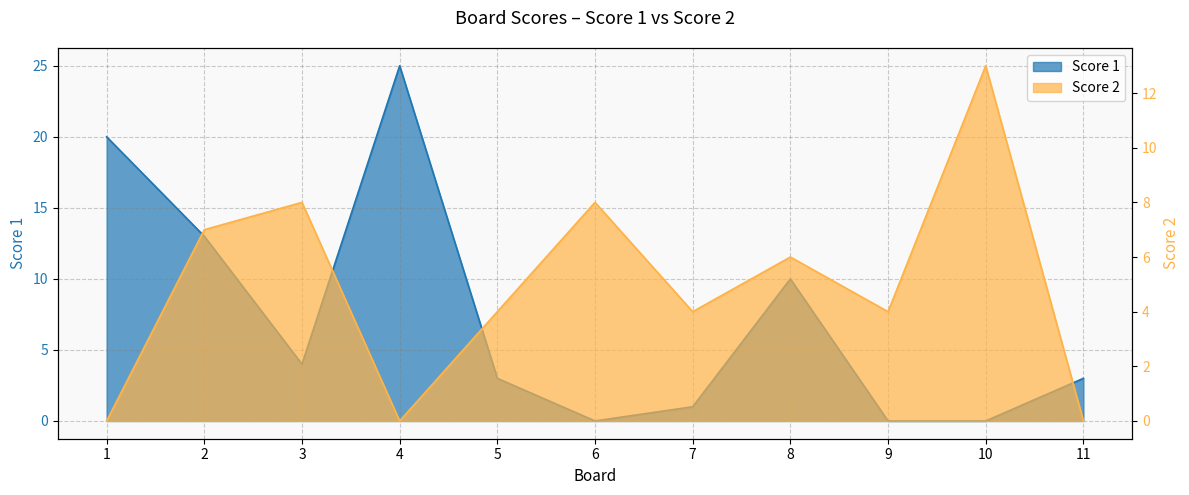

How many values in the Score 2 series are below 4?

3